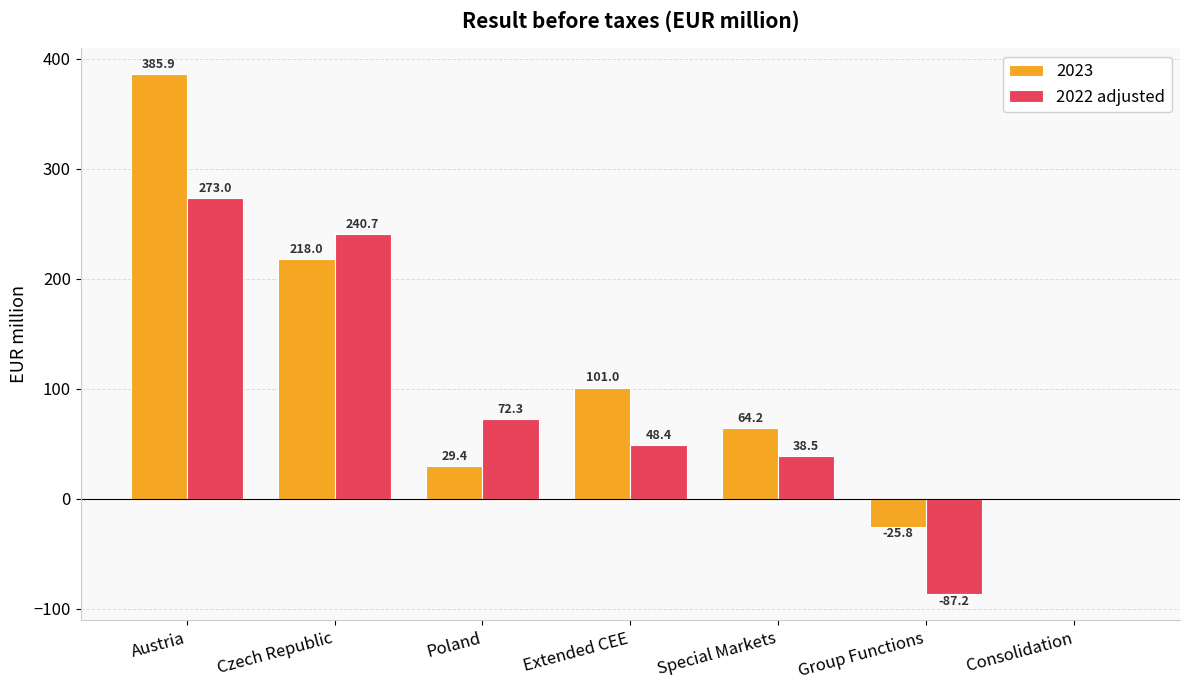

What is the maximum value for 2023?

385.9